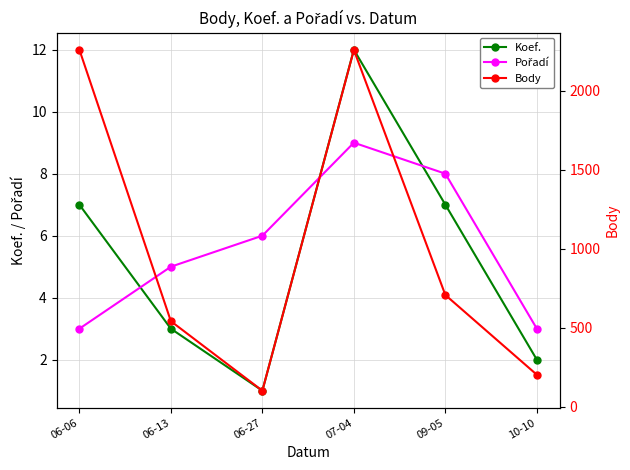

At which category does Body reach its first local peak?

07-04